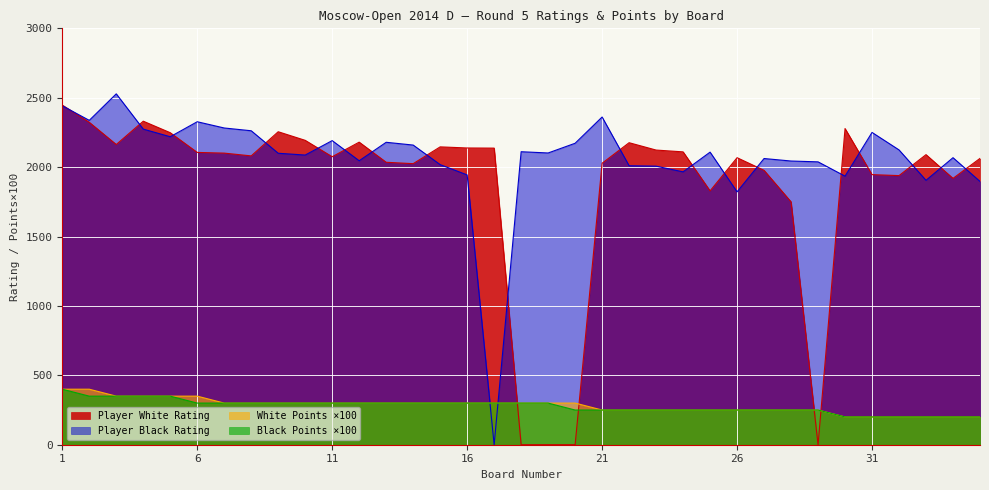

At which label is Player Black Rating closest to 1264?

26